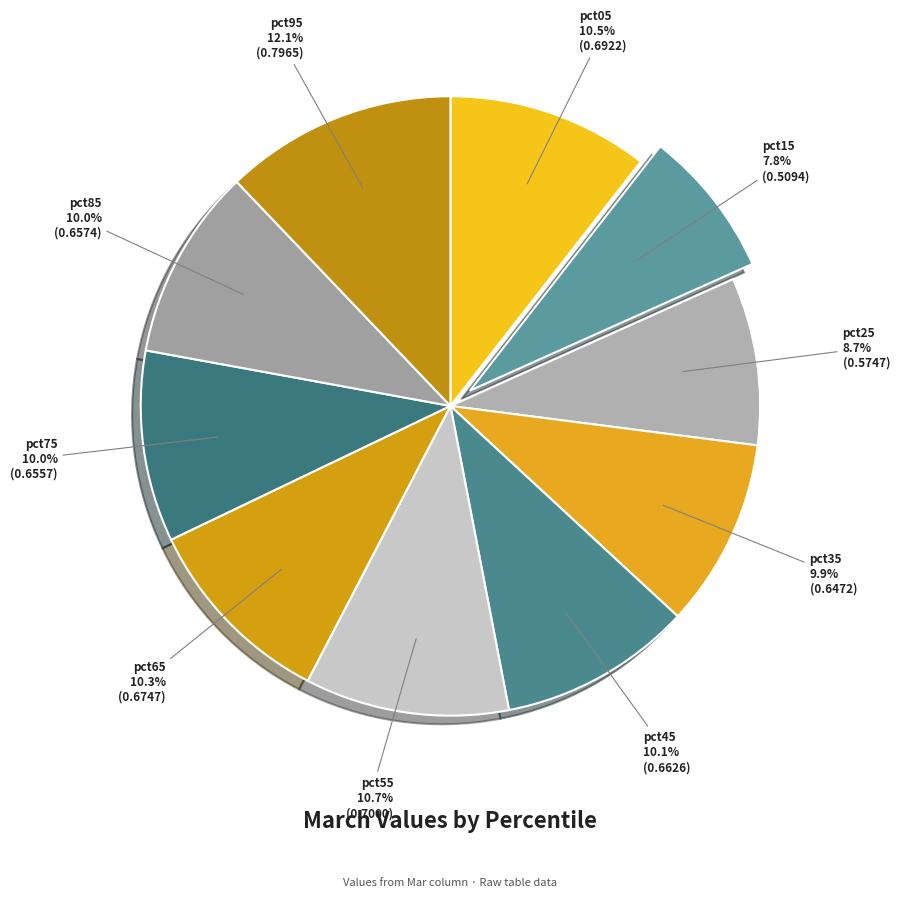

What percentage do pct15 and pct25 together represent?

16.5%